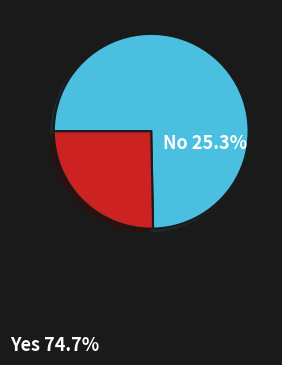

Is there a majority slice in this chart?

Yes